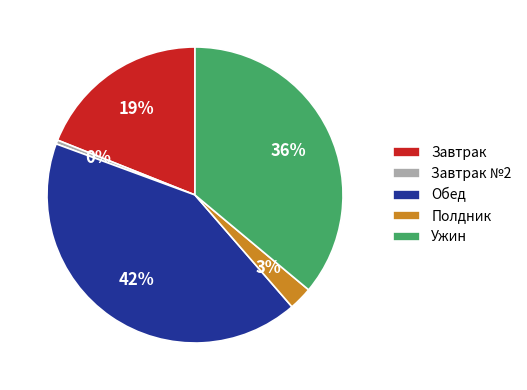

Do Завтрак and Завтрак №2 together represent more than half of the pie?

No